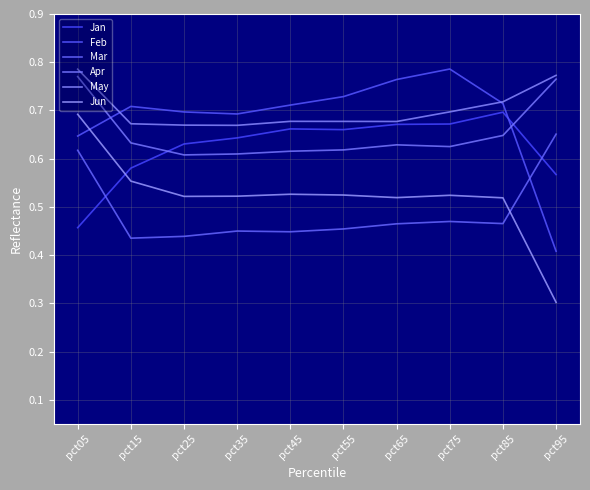

How many lines are shown in the chart?

6